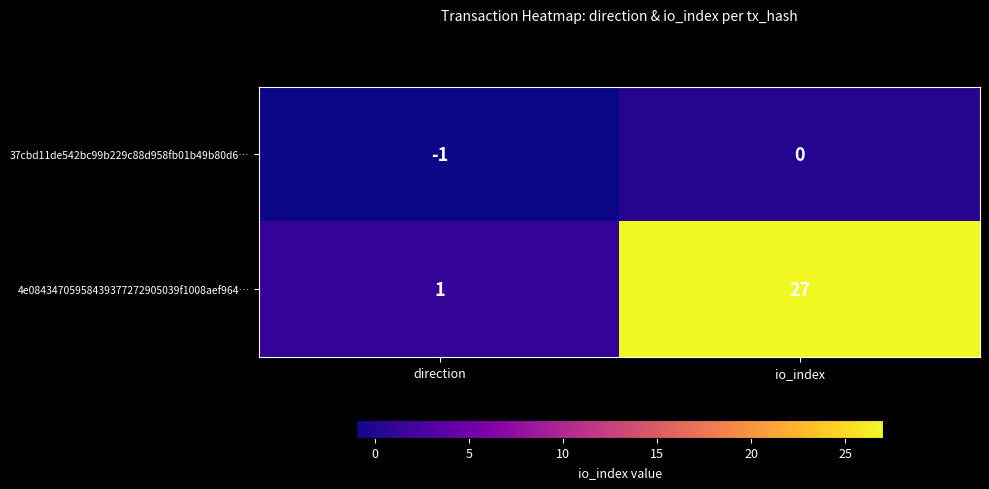

True or false: 4e08434705958439377272905039f1008aef964… has a value of 1 at direction.

True